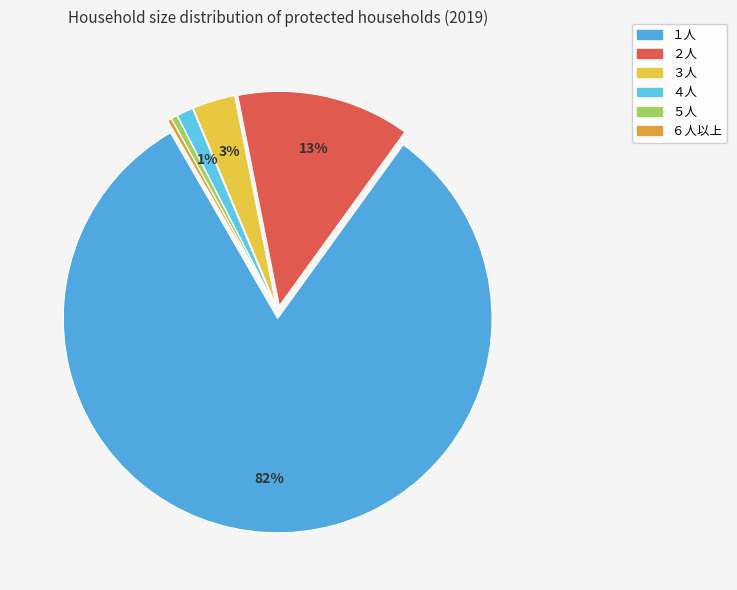

What is the change in value from １人 to ６人以上?

-314490